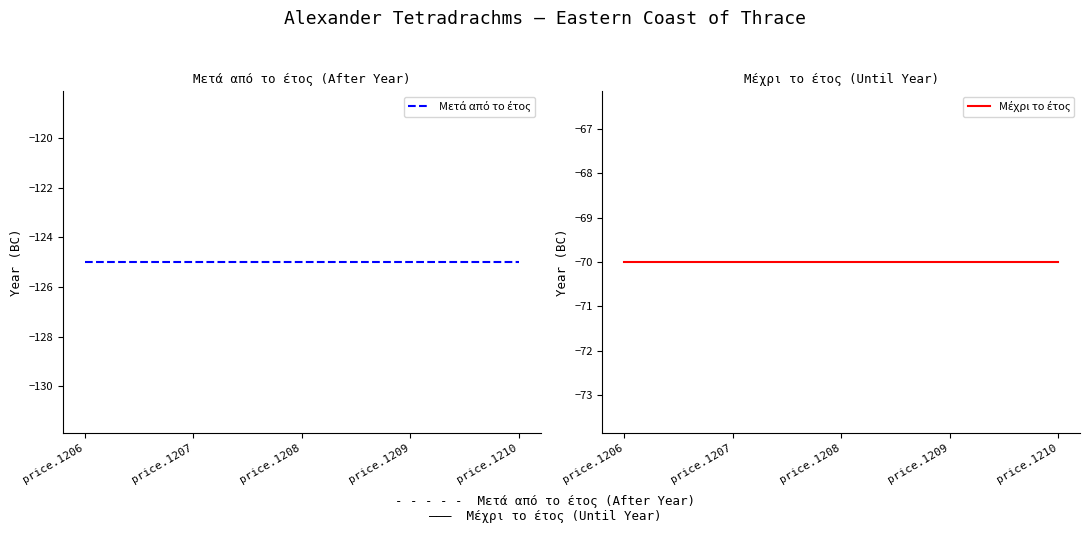

What is the greatest value displayed?

-70